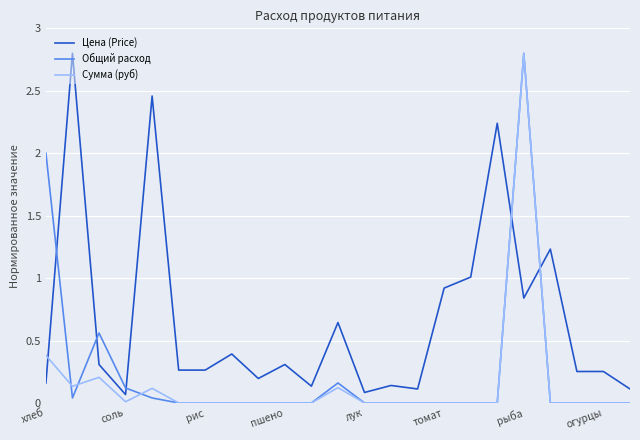

Which series has the largest total across all categories?

Цена (Price)